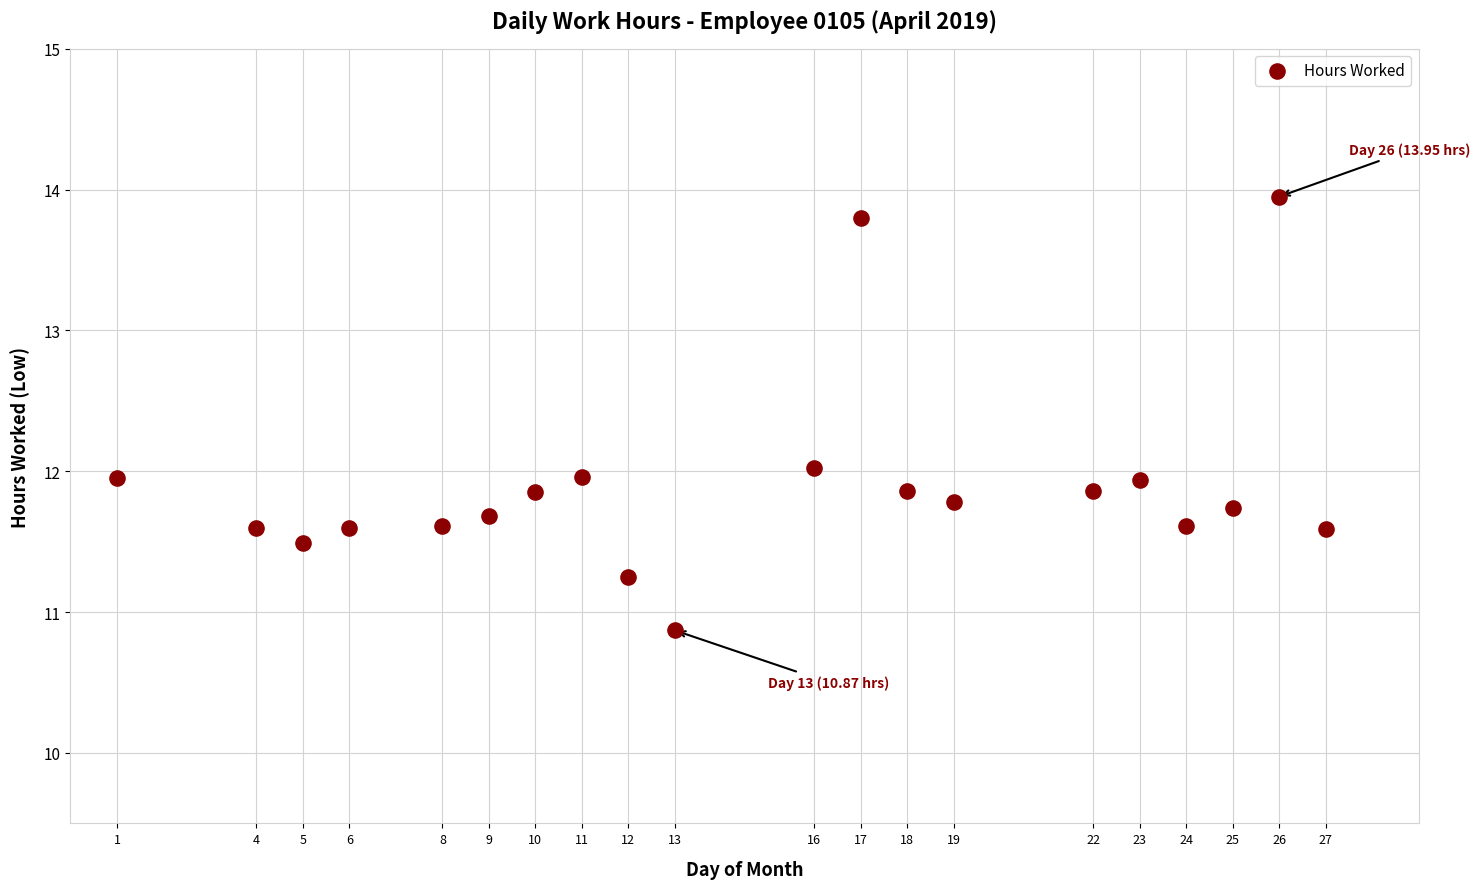

What is the range of Y values (max minus min)?

3.1